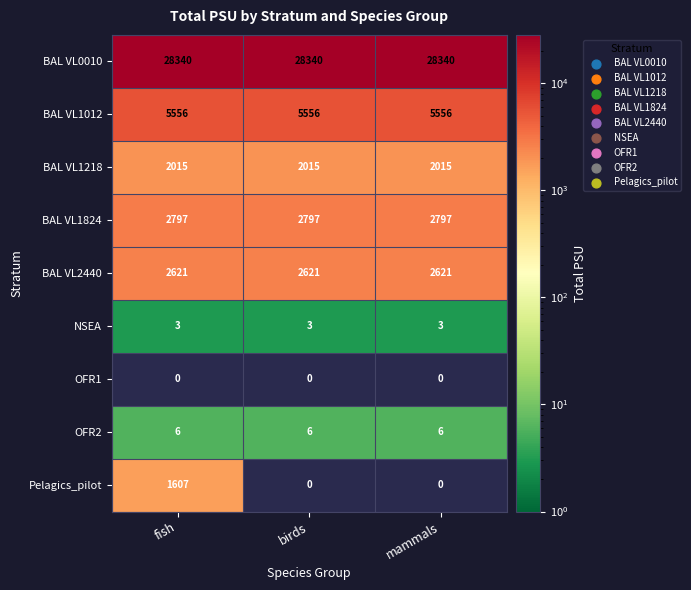

At how many categories does at least one series exceed 19855?

3